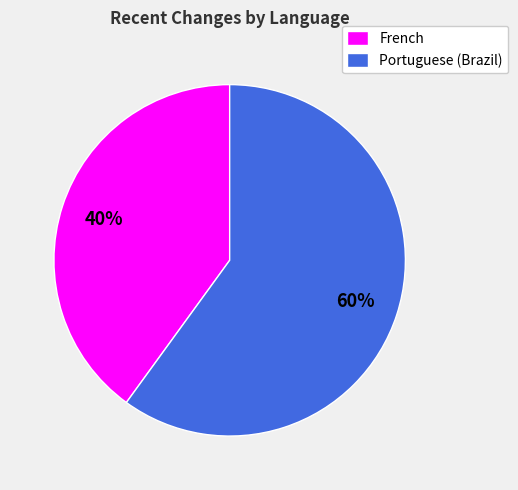

Count the number of slices in the pie.

2